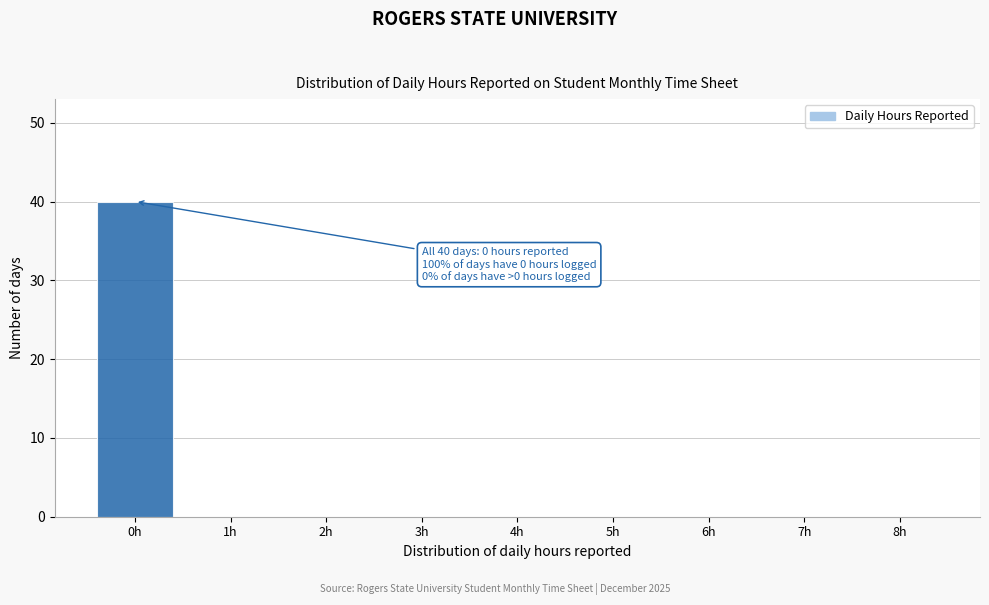

Which range on the x-axis has the tallest bar?

-0.5 to 0.5